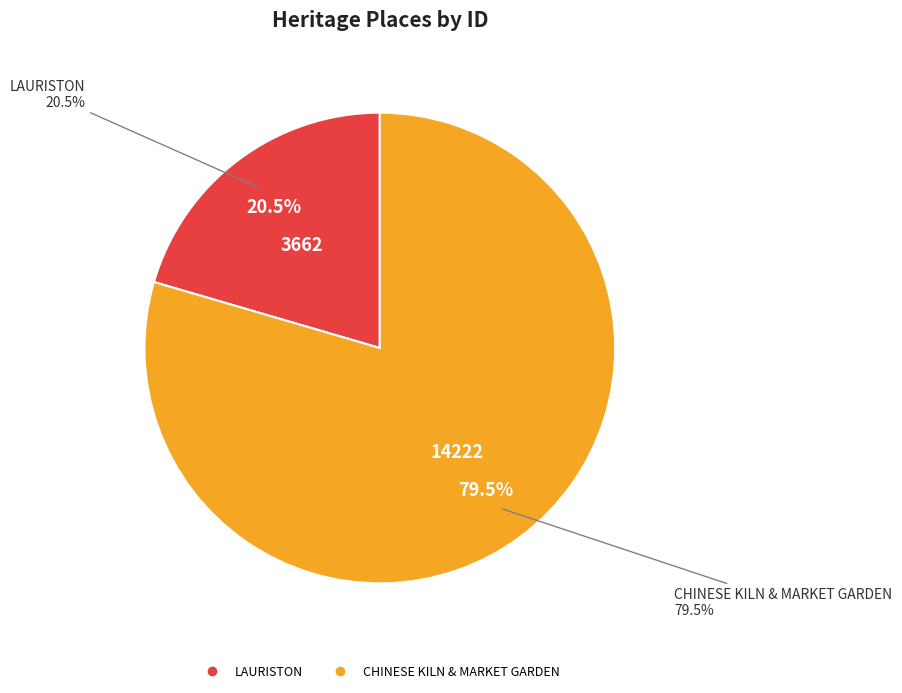

To the nearest percent, what portion does CHINESE KILN & MARKET GARDEN represent?

80%